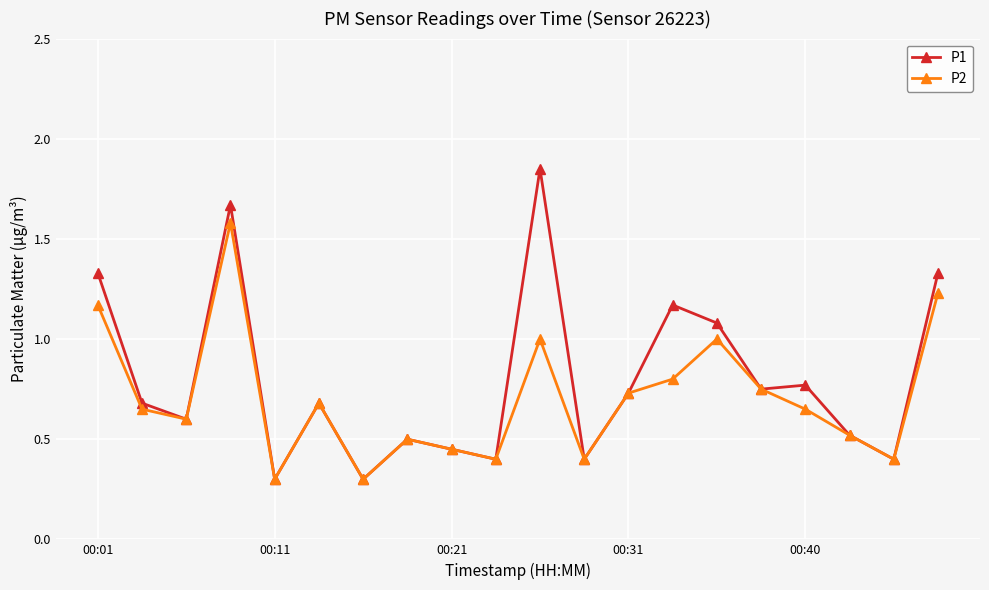

At how many categories does at least one series exceed 1?

6